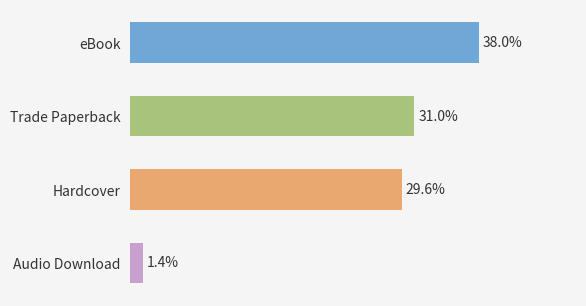

Does the chart contain any negative values?

No